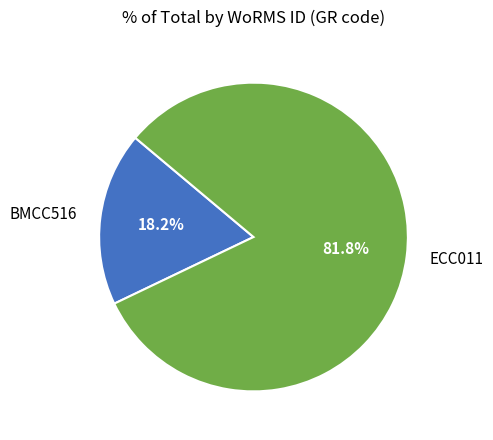

Is it true that ECC011 is 94% of the pie?

False